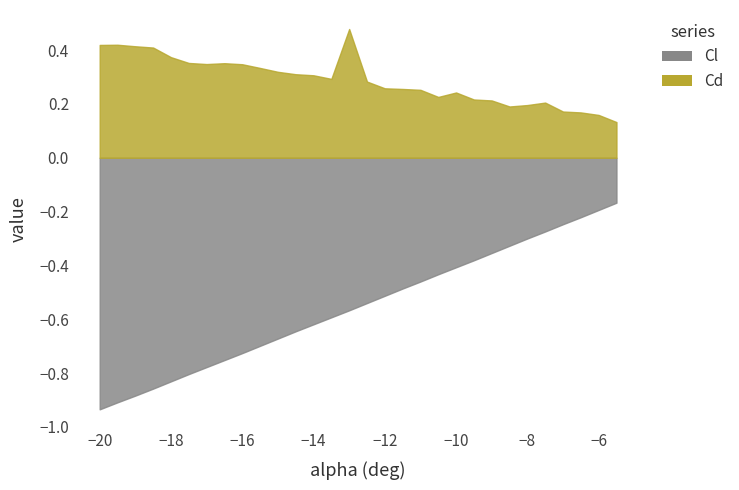

True or false: Cl has a value of -0.5 at -11.5.

True